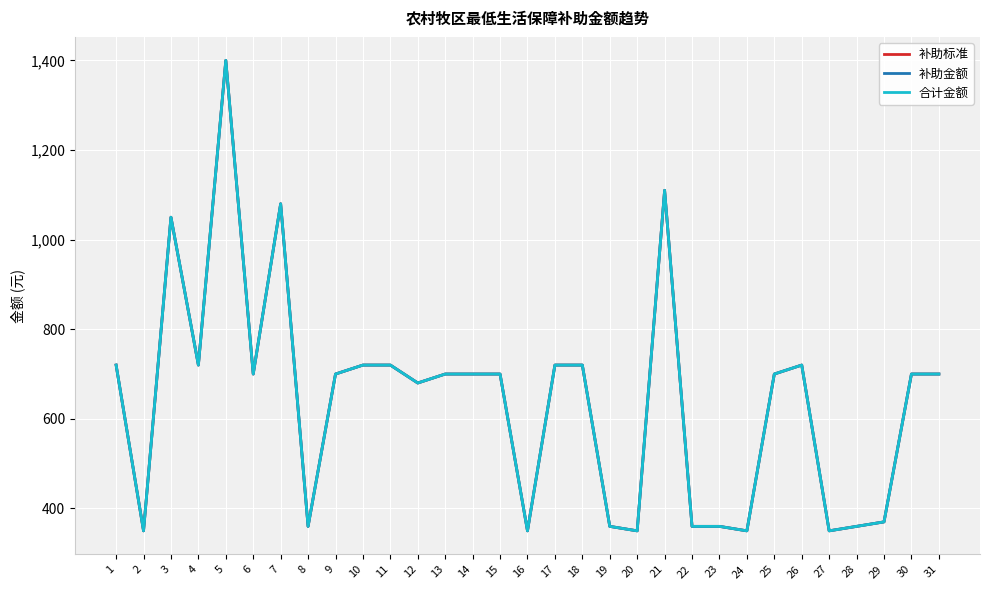

True or false: 合计金额 and 补助金额 cross at least once.

False